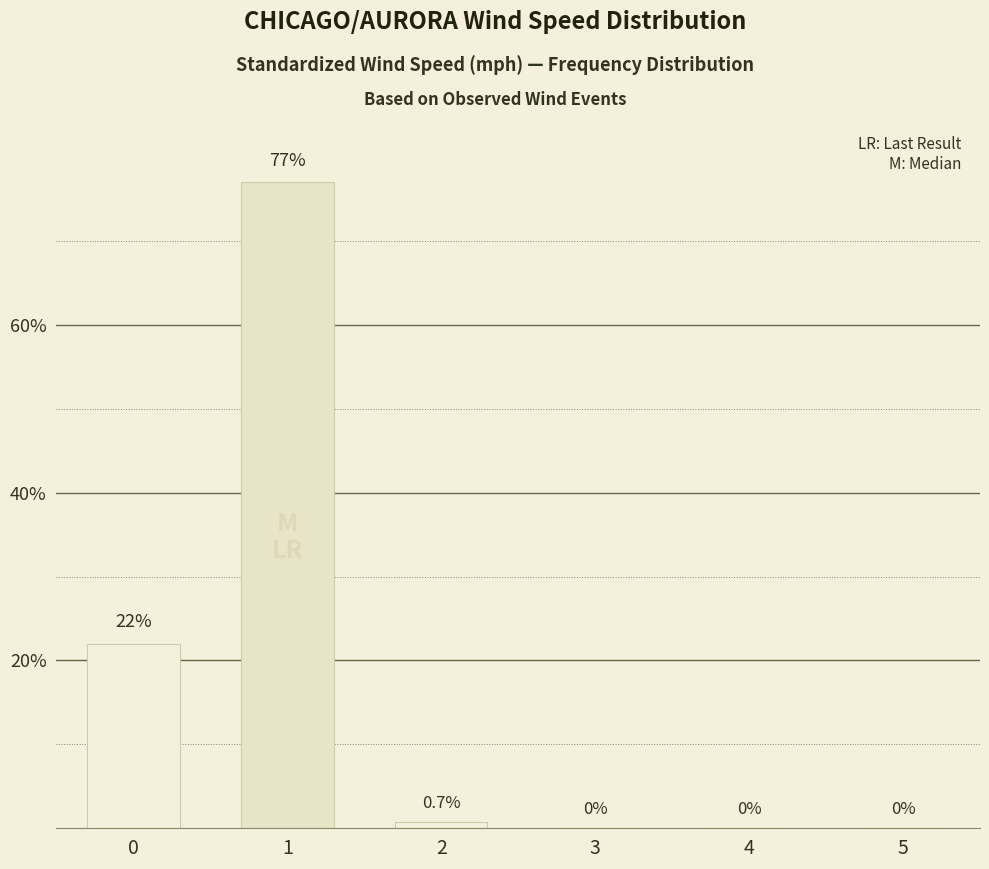

What is the greatest value displayed?

77.0